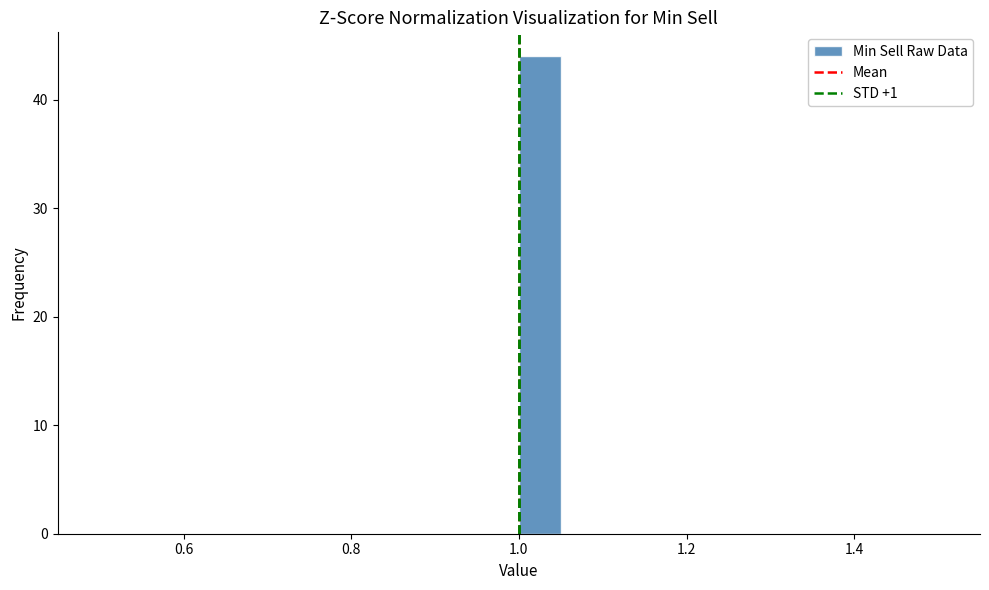

Around what value on the x-axis is the tallest bar? Give the approximate position of its centre, as read against the axis.

1.02